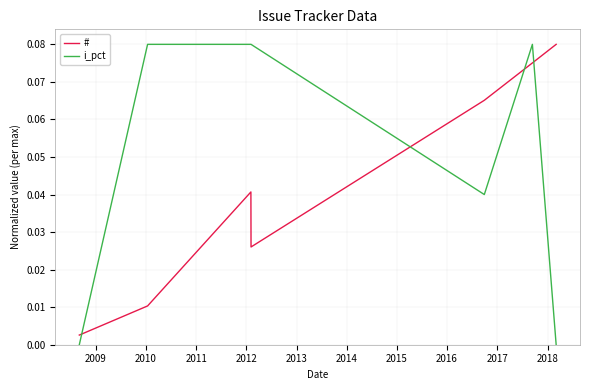

List the series in order of their overall mean, lowest first.

#, i_pct